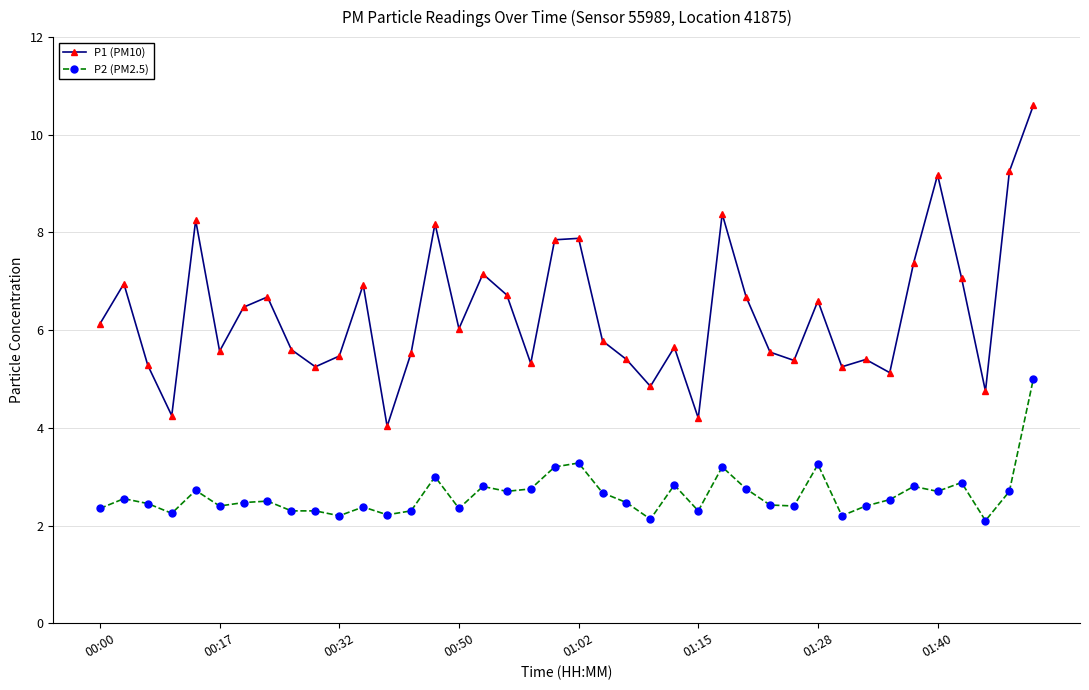

What is the highest value of the P1 (PM10) series?

10.6